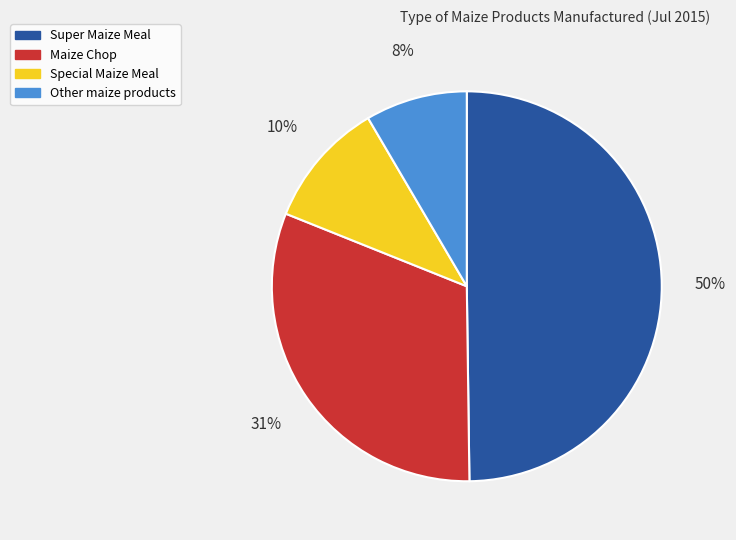

To the nearest percent, what is the average slice percentage?

25%